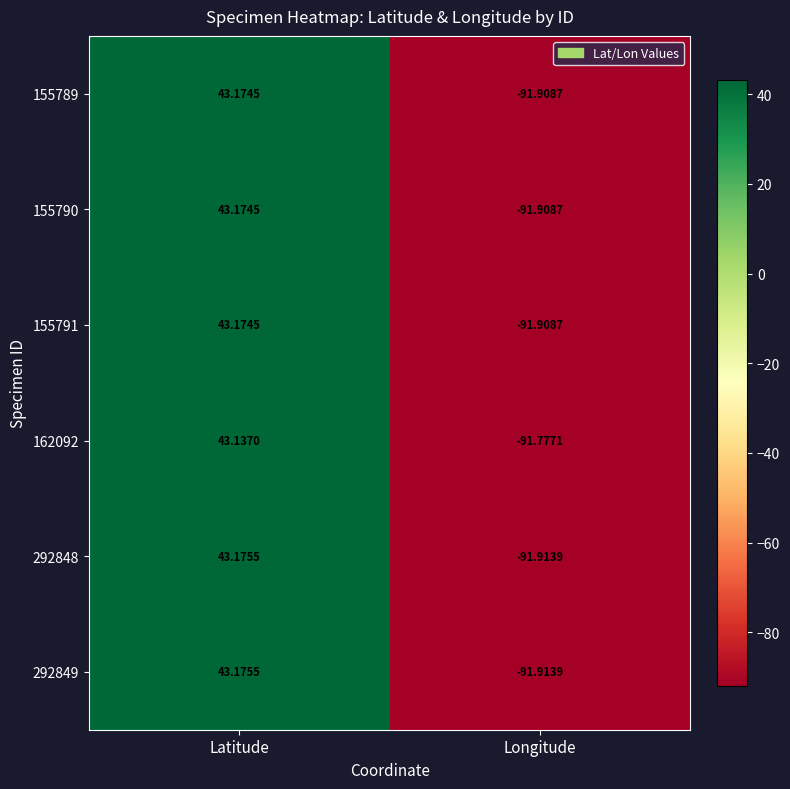

List the labels in order of 155791 value, smallest first.

Longitude, Latitude